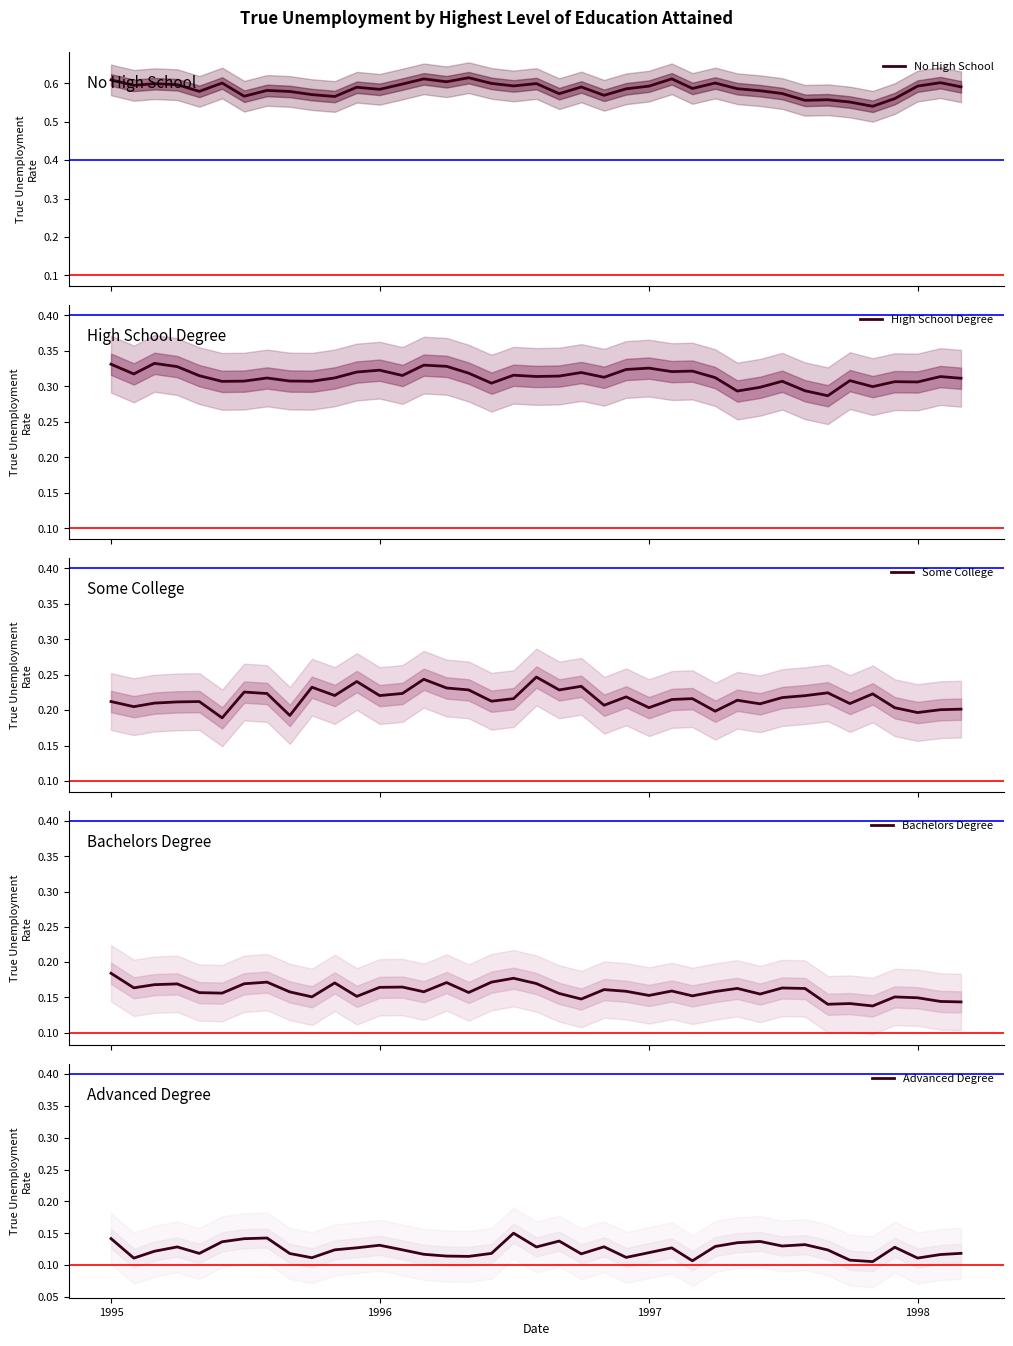

Is this an area chart (filled region under the line)?

No